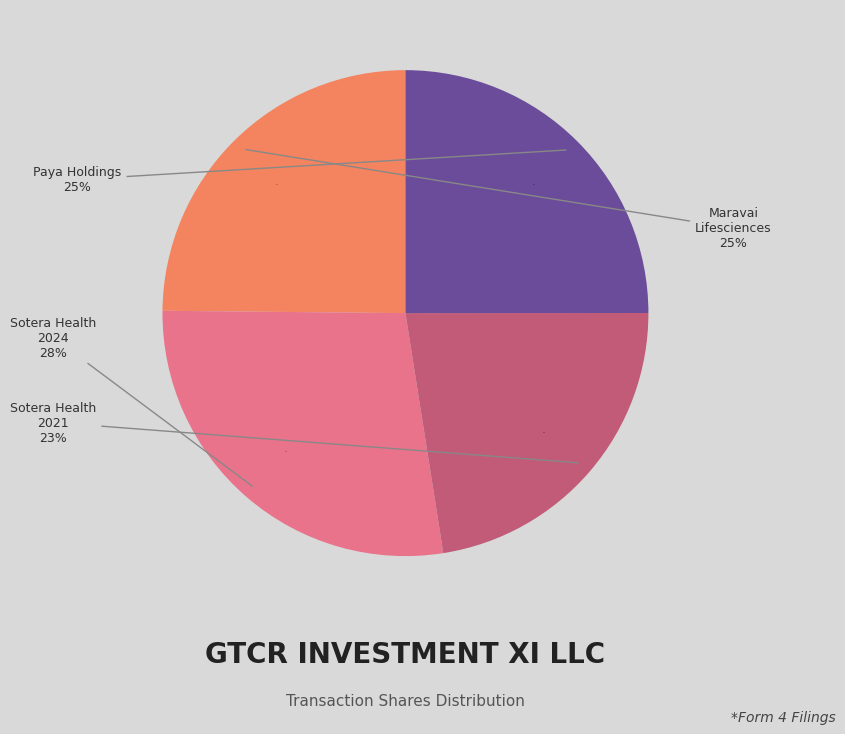

True or false: Sotera Health
(sec=17, ind=11) 2021 accounts for 23% of the total.

True